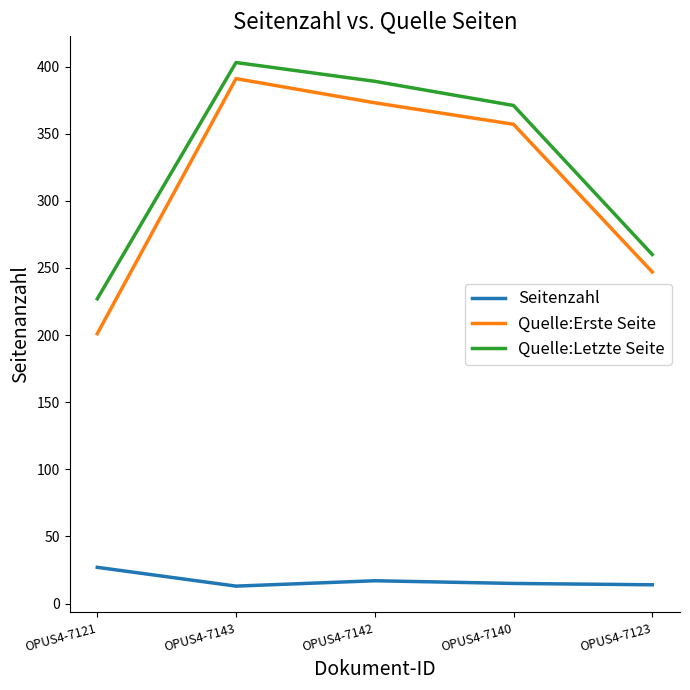

The Seitenzahl series shows 14 at OPUS4-7123. True or false?

True